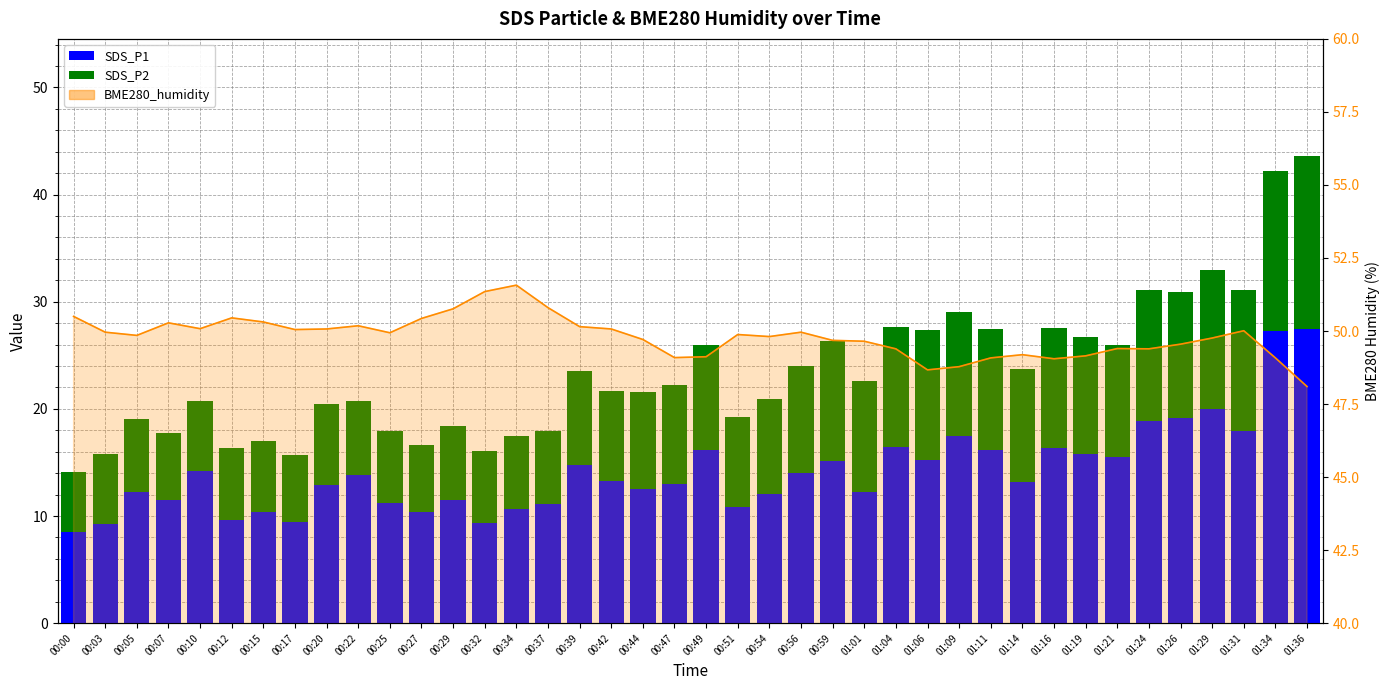

What is the total value across all series at 00:32?

16.0